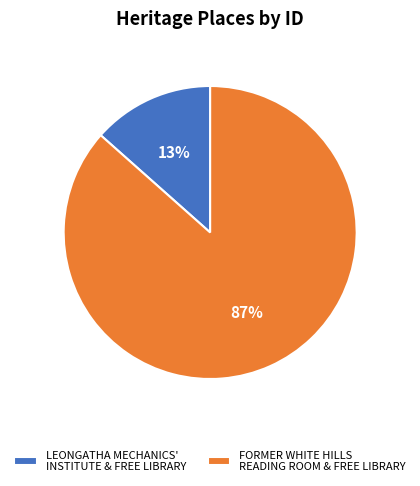

Which category accounts for the majority?

FORMER WHITE HILLS READING ROOM & FREE LIBRARY